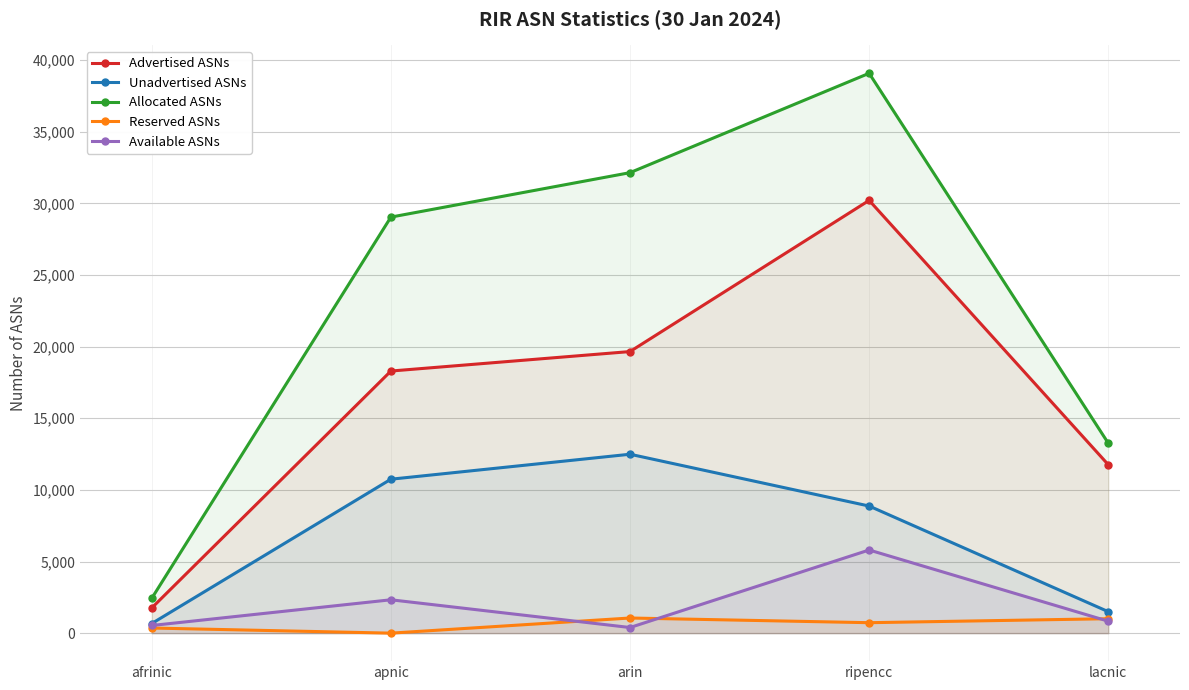

Which series changed the most between afrinic and apnic?

Allocated ASNs